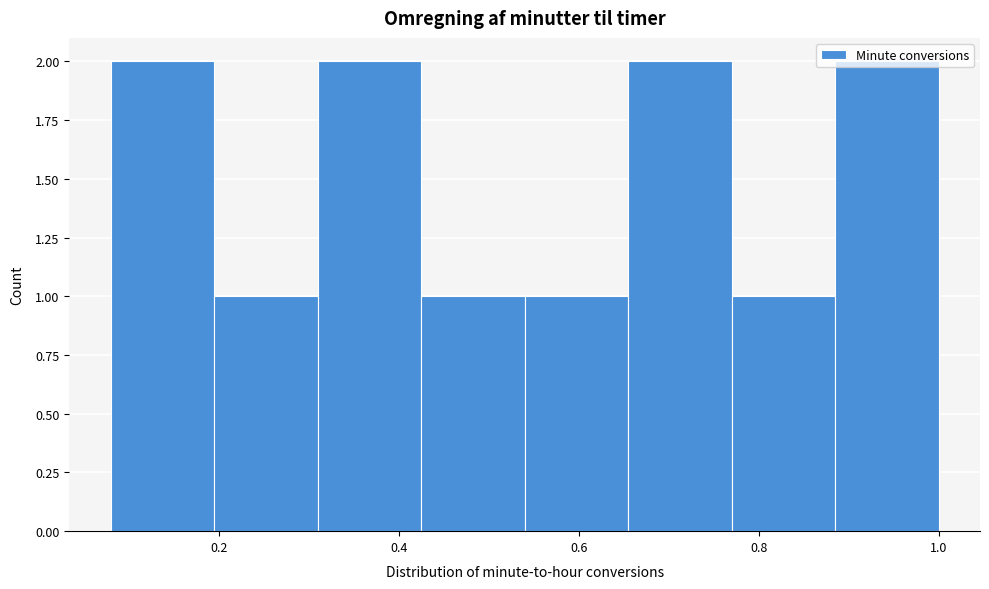

Reading left to right, transcribe this chart: for each bar, give the range it covers on the x-axis and its height. Neither the bar edges nor the heights are printed on the chart, so give them approximately, as read against the axes.

0.080 to 0.195: 2
0.195 to 0.310: 1
0.310 to 0.425: 2
0.425 to 0.540: 1
0.540 to 0.655: 1
0.655 to 0.770: 2
0.770 to 0.885: 1
0.885 to 1.000: 2